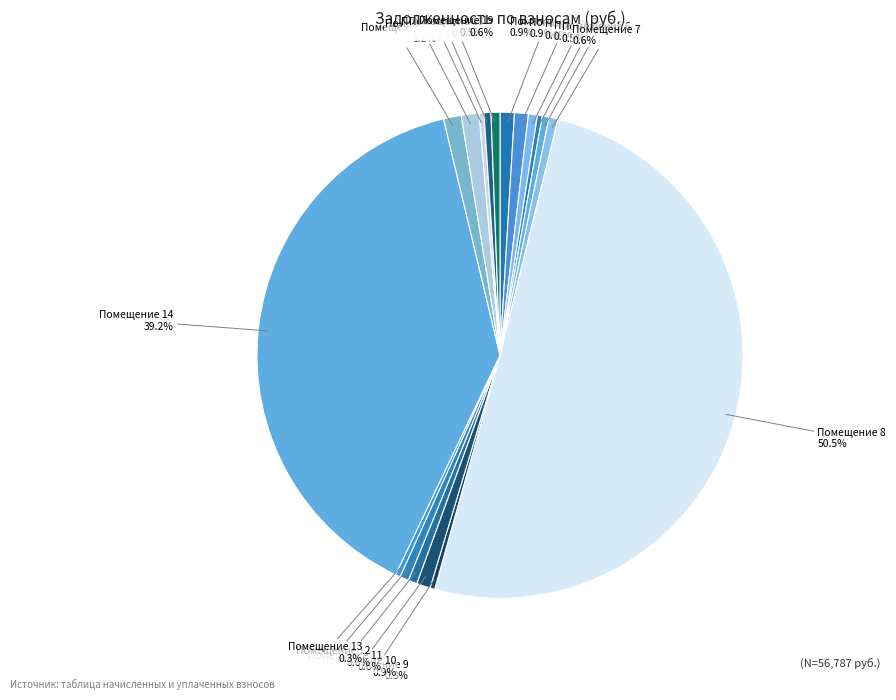

How many slices are in this pie chart?

18